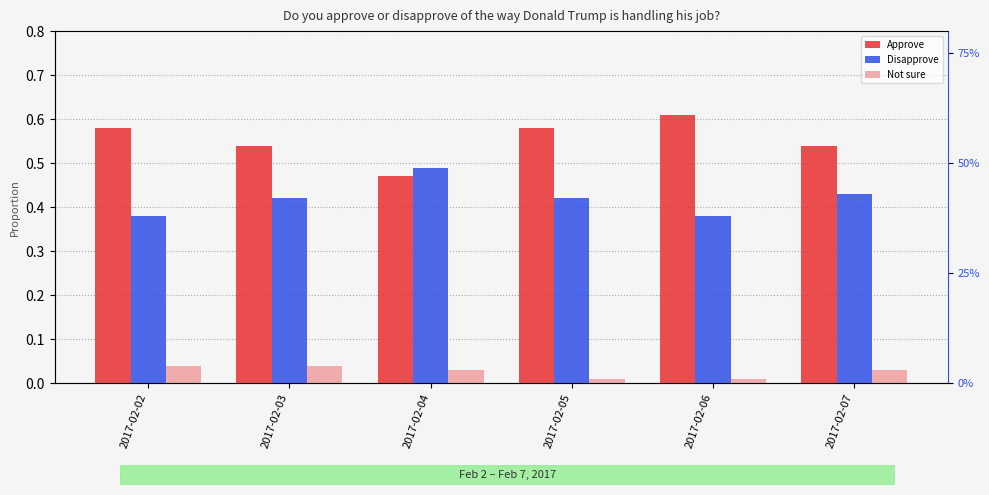

The value of Not sure at 2017-02-07 is 0.0. True or false?

True